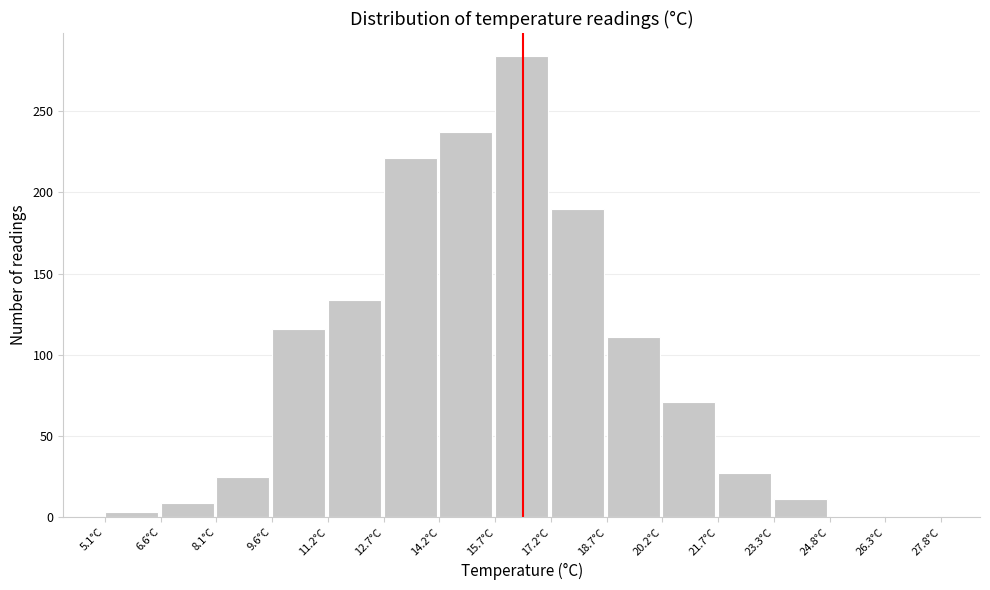

What is the height of the bar covering 14.2 to 15.6 on the x-axis? Neither the bar edges nor the heights are printed on the chart, so give them approximately, as read against the axes.

235